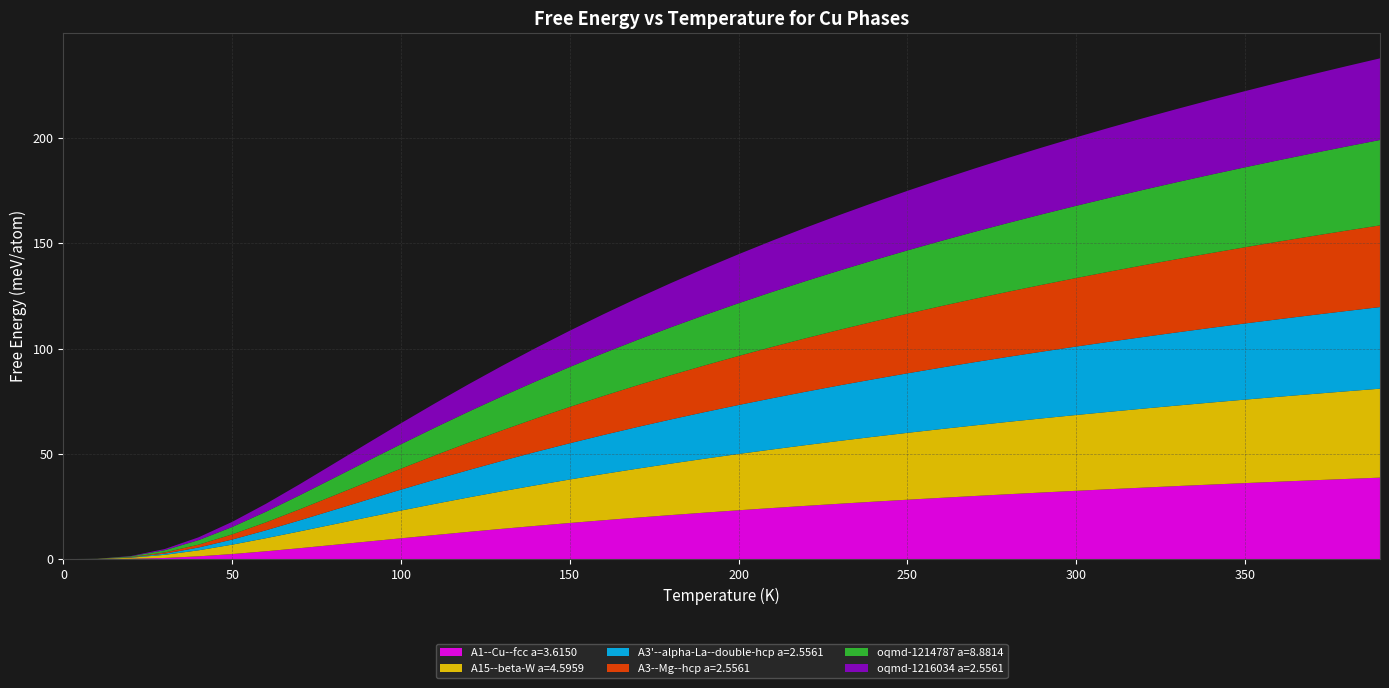

Reading left to right, extract all data points from this chart.

A1--Cu--fcc a=3.6150: 0=0.0	10=0.0	20=0.2	30=0.6	40=1.3	50=2.4	60=3.7	70=5.2	80=6.8	90=8.3	100=9.9	110=11.4	120=12.9	130=14.4	140=15.8	150=17.2	160=18.5	170=19.7	180=20.9	190=22.1	200=23.2	210=24.3	220=25.3	230=26.3	240=27.3	250=28.2	260=29.1	270=30.0	280=30.8	290=31.7	300=32.5	310=33.2	320=34.0	330=34.7	340=35.4	350=36.1	360=36.8	370=37.4	380=38.1	390=38.7
A15--beta-W a=4.5959: 0=0.0	10=0.1	20=0.5	30=1.5	40=2.9	50=4.5	60=6.2	70=8.0	80=9.8	90=11.5	100=13.2	110=14.8	120=16.4	130=17.8	140=19.3	150=20.7	160=22.0	170=23.2	180=24.5	190=25.6	200=26.7	210=27.8	220=28.9	230=29.9	240=30.8	250=31.8	260=32.7	270=33.5	280=34.4	290=35.2	300=36.0	310=36.8	320=37.5	330=38.2	340=39.0	350=39.6	360=40.3	370=41.0	380=41.6	390=42.2
A3'--alpha-La--double-hcp a=2.5561: 0=0.0	10=0.0	20=0.2	30=0.6	40=1.3	50=2.4	60=3.8	70=5.2	80=6.8	90=8.4	100=9.9	110=11.5	120=13.0	130=14.5	140=15.9	150=17.2	160=18.5	170=19.8	180=21.0	190=22.1	200=23.3	210=24.3	220=25.4	230=26.4	240=27.3	250=28.3	260=29.2	270=30.0	280=30.9	290=31.7	300=32.5	310=33.3	320=34.0	330=34.8	340=35.5	350=36.2	360=36.8	370=37.5	380=38.1	390=38.8
A3--Mg--hcp a=2.5561: 0=0.0	10=0.0	20=0.2	30=0.6	40=1.3	50=2.4	60=3.8	70=5.3	80=6.8	90=8.4	100=10.0	110=11.5	120=13.0	130=14.5	140=15.9	150=17.3	160=18.6	170=19.8	180=21.0	190=22.2	200=23.3	210=24.4	220=25.4	230=26.4	240=27.4	250=28.3	260=29.2	270=30.1	280=30.9	290=31.7	300=32.5	310=33.3	320=34.1	330=34.8	340=35.5	350=36.2	360=36.9	370=37.5	380=38.2	390=38.8
oqmd-1214787 a=8.8814: 0=0.0	10=0.0	20=0.3	30=1.1	40=2.2	50=3.5	60=5.1	70=6.7	80=8.3	90=10.0	100=11.6	110=13.2	120=14.7	130=16.2	140=17.6	150=19.0	160=20.3	170=21.6	180=22.8	190=23.9	200=25.0	210=26.1	220=27.2	230=28.2	240=29.1	250=30.1	260=31.0	270=31.8	280=32.7	290=33.5	300=34.3	310=35.1	320=35.8	330=36.6	340=37.3	350=38.0	360=38.6	370=39.3	380=39.9	390=40.6
oqmd-1216034 a=2.5561: 0=0.0	10=0.0	20=0.2	30=0.6	40=1.3	50=2.4	60=3.8	70=5.2	80=6.8	90=8.4	100=10.0	110=11.5	120=13.0	130=14.5	140=15.9	150=17.2	160=18.5	170=19.8	180=21.0	190=22.2	200=23.3	210=24.3	220=25.4	230=26.4	240=27.3	250=28.3	260=29.2	270=30.1	280=30.9	290=31.7	300=32.5	310=33.3	320=34.0	330=34.8	340=35.5	350=36.2	360=36.8	370=37.5	380=38.1	390=38.8